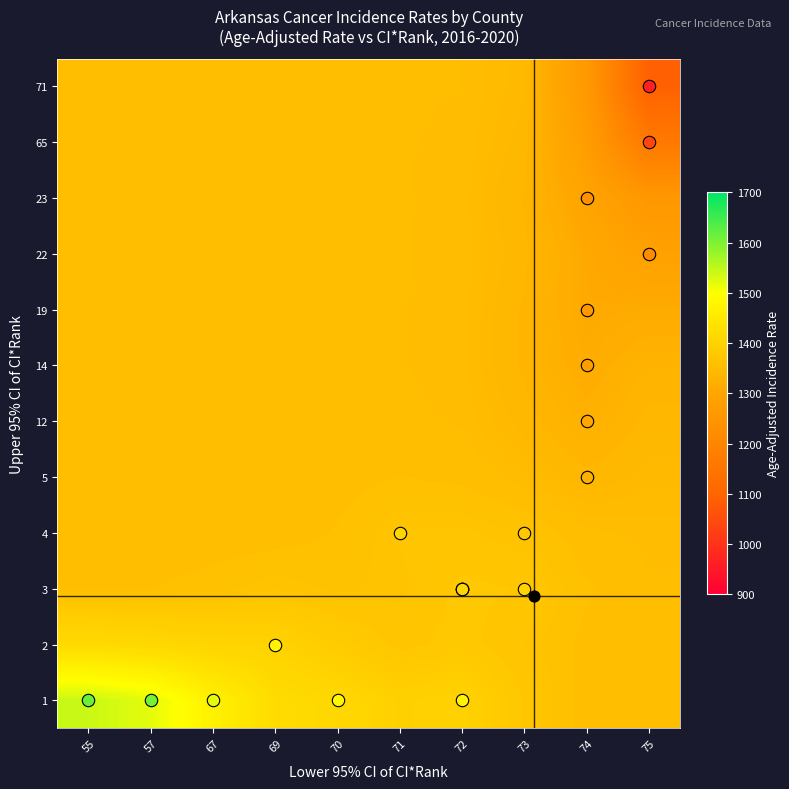

At which category is the sum across all series the highest?

55